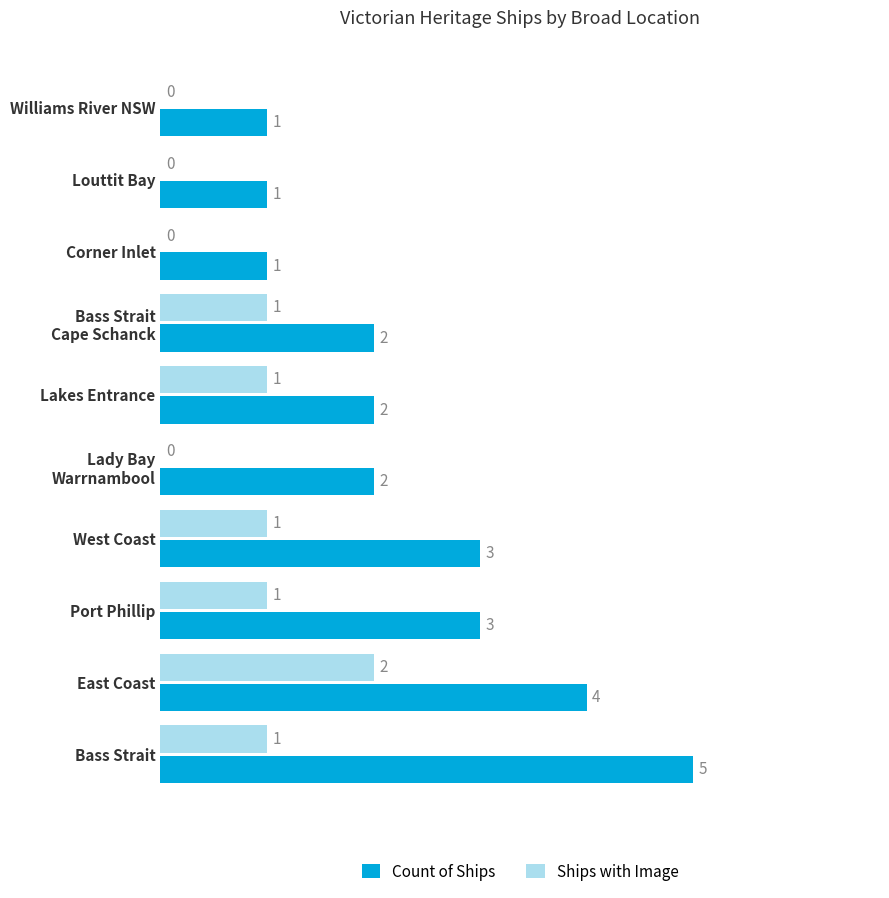

Which series changed the most between East Coast and Louttit Bay?

Count of Ships